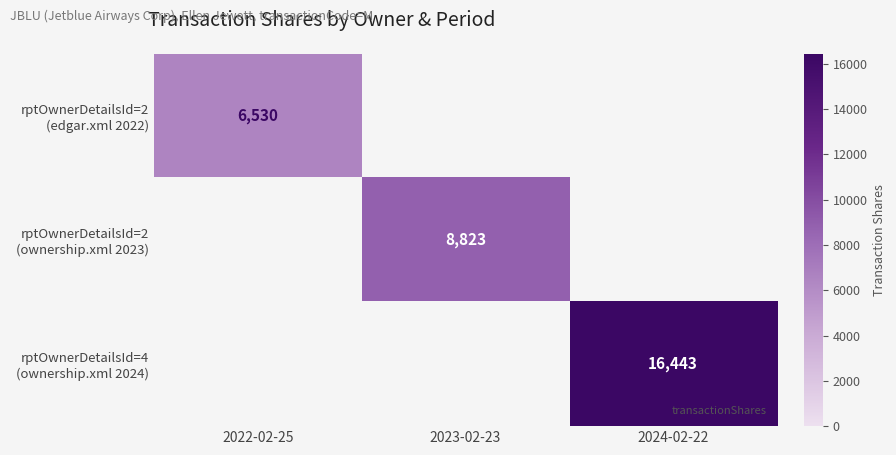

At which label does rptOwnerDetailsId=2 (ownership.xml 2023) reach its minimum?

2022-02-25